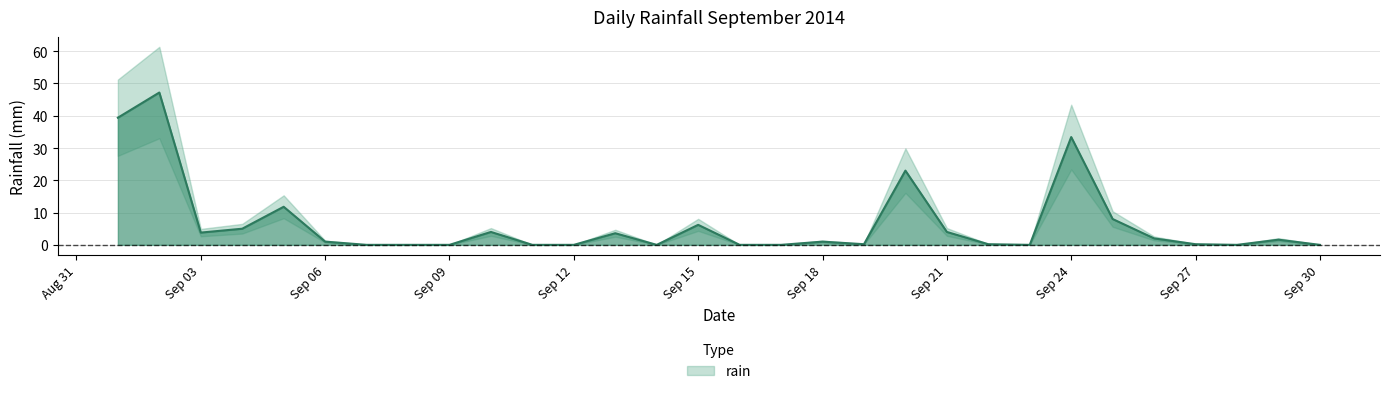

How many categories are shown in the chart?

30